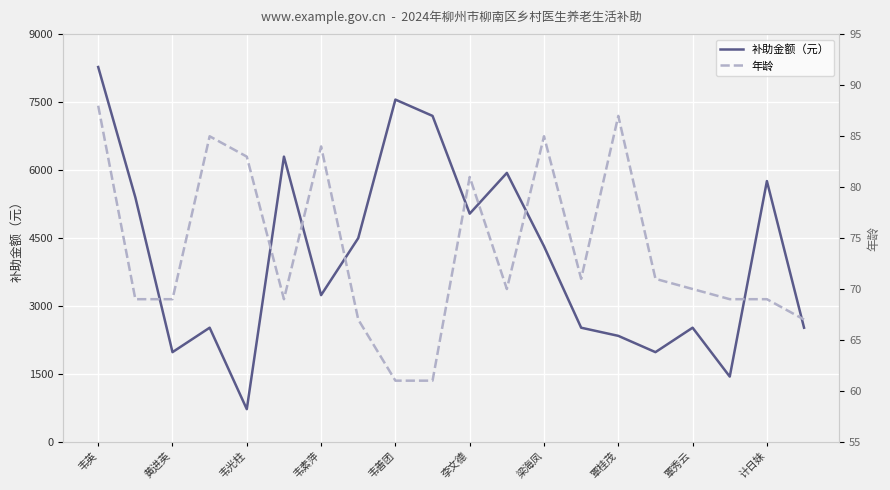

Does the chart display data point markers on the line(s)?

No